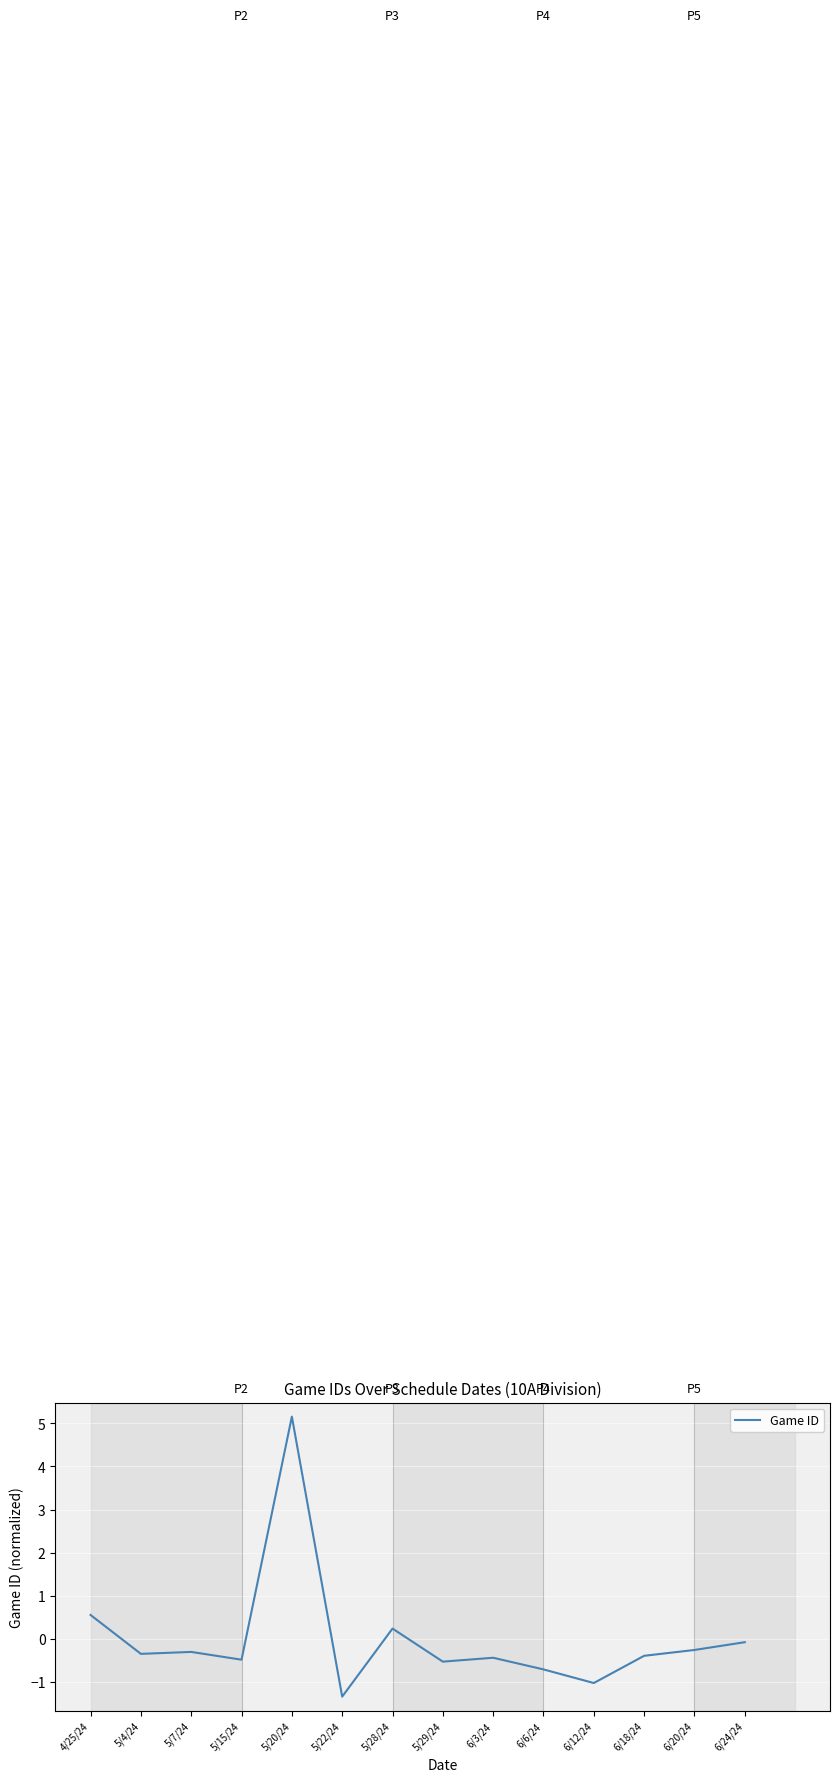

Does the chart have visible grid lines?

Yes